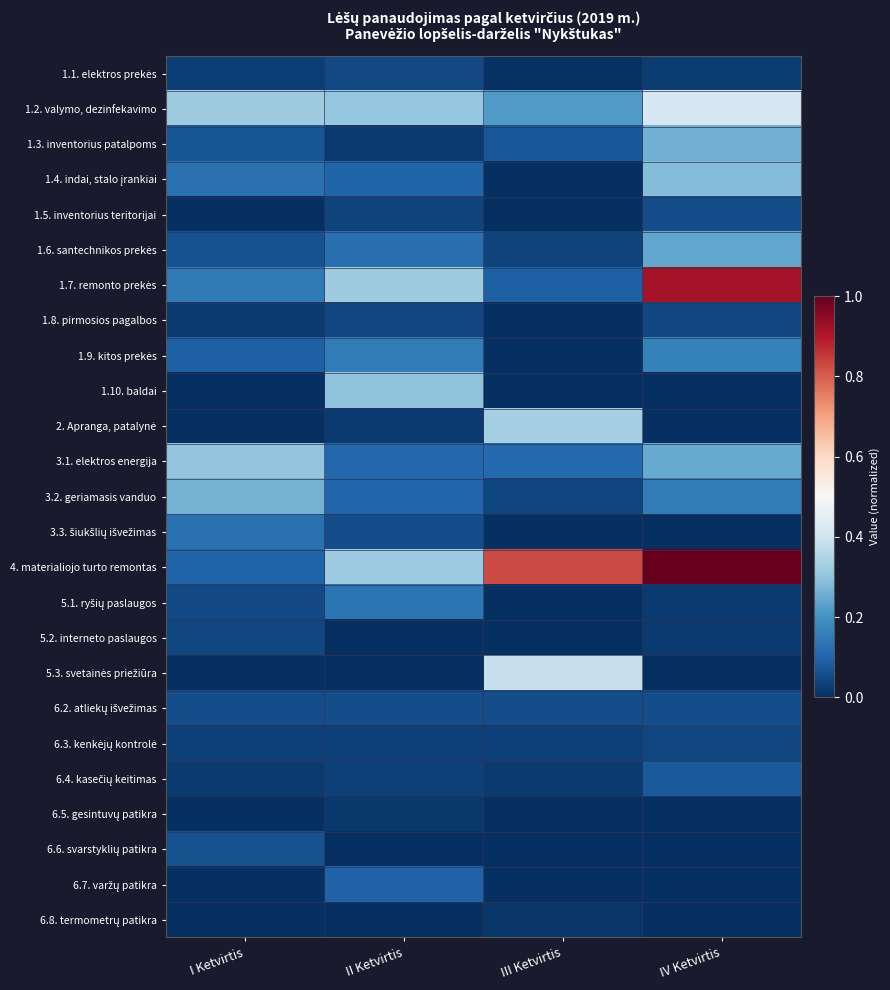

Which series has the largest total across all categories?

4. materialiojo turto remontas